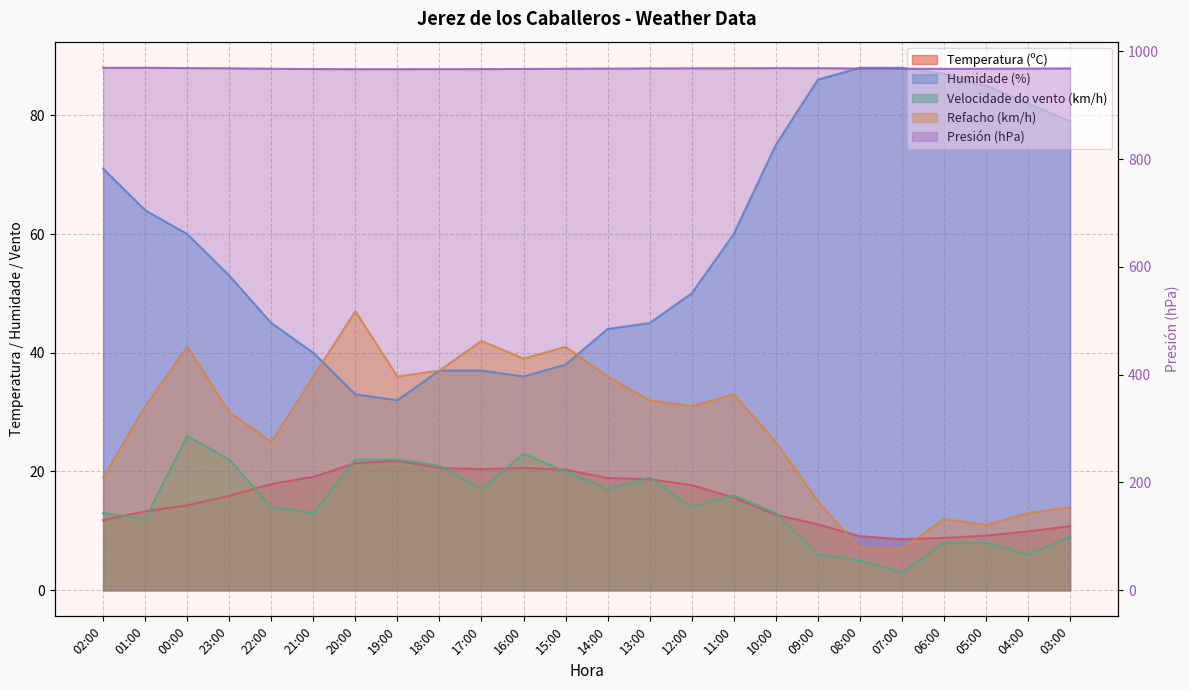

How many categories are shown in the chart?

24